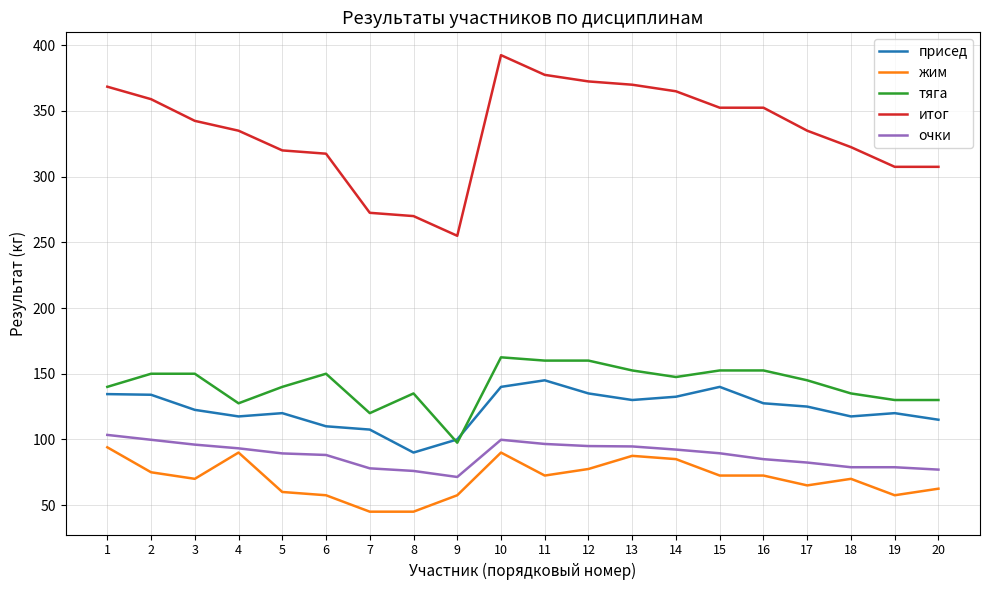

At 12, list the series in order from largest to smallest.

итог, тяга, присед, очки, жим